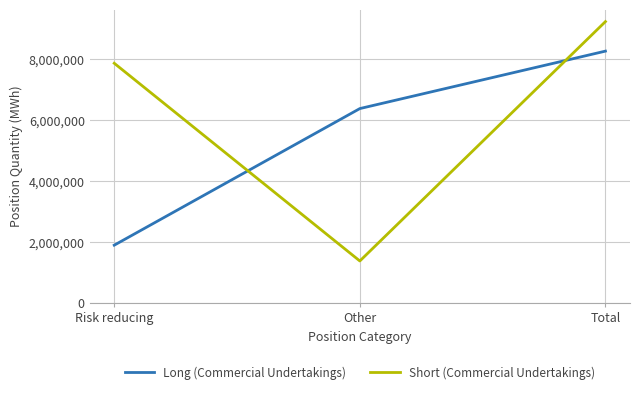

Which series has the largest total across all categories?

Short (Commercial Undertakings)